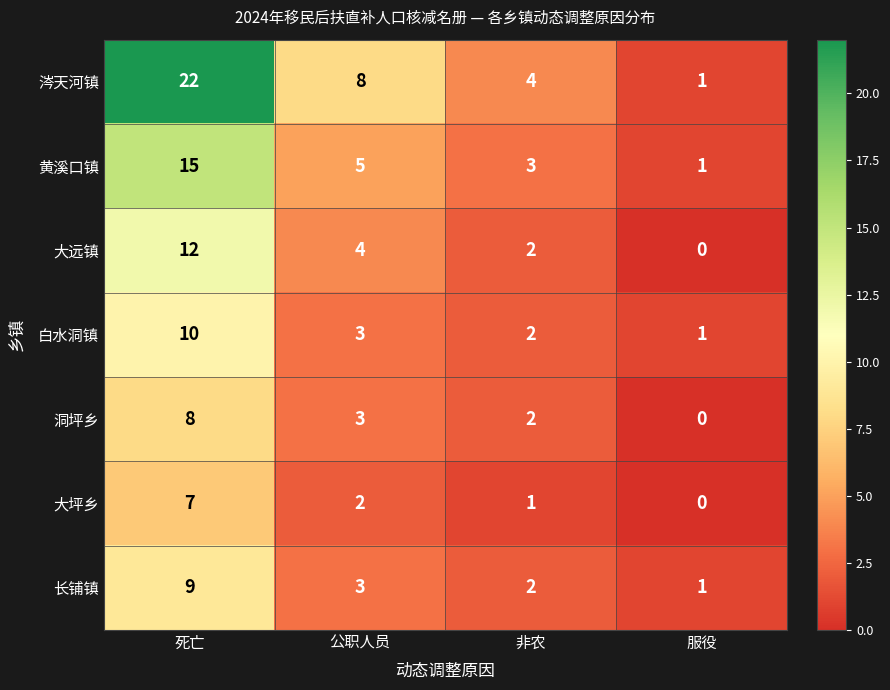

What is the sum of the 黄溪口镇 values at 非农 and 死亡?

18